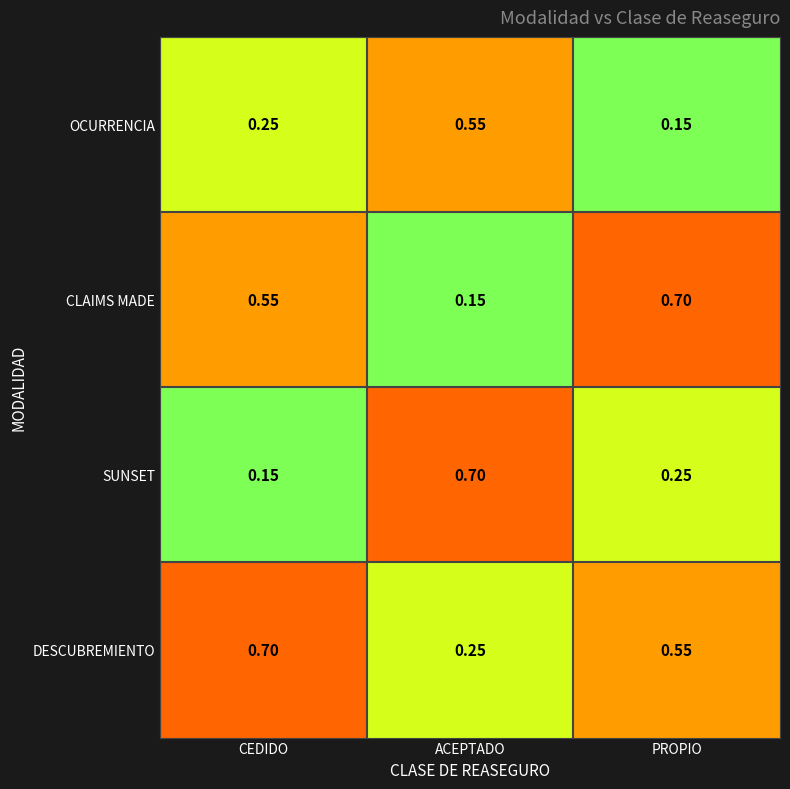

At ACEPTADO, list the series in order from smallest to largest.

CLAIMS MADE, DESCUBREMIENTO, OCURRENCIA, SUNSET